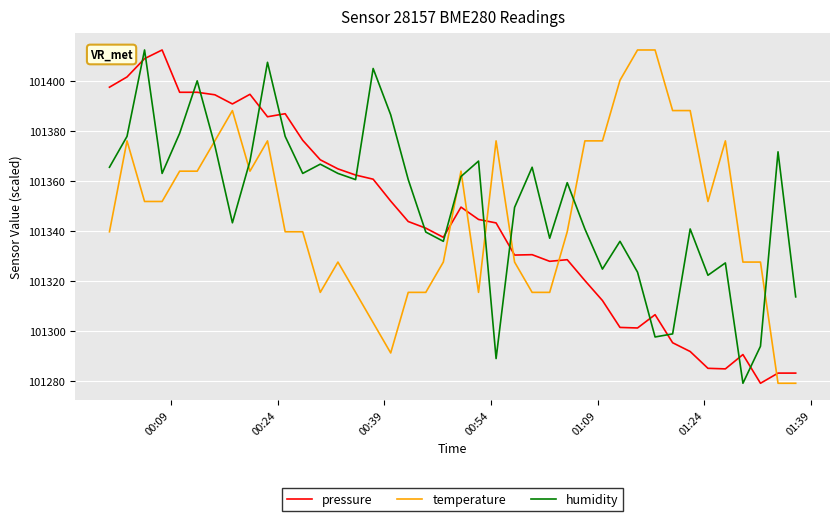

Which series has the largest total across all categories?

humidity